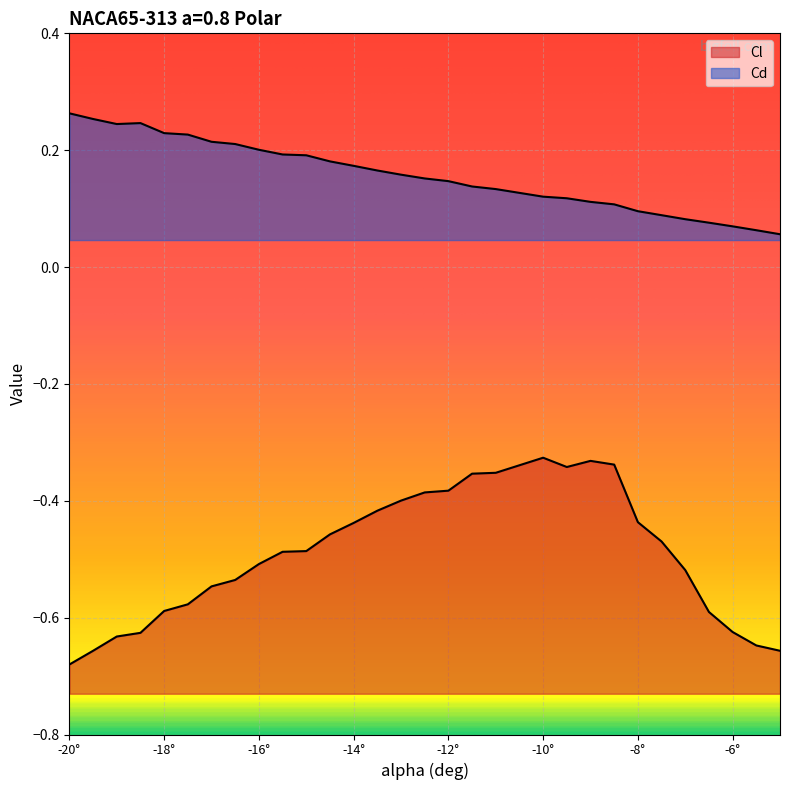

True or false: Cd and Cl cross at least once.

False